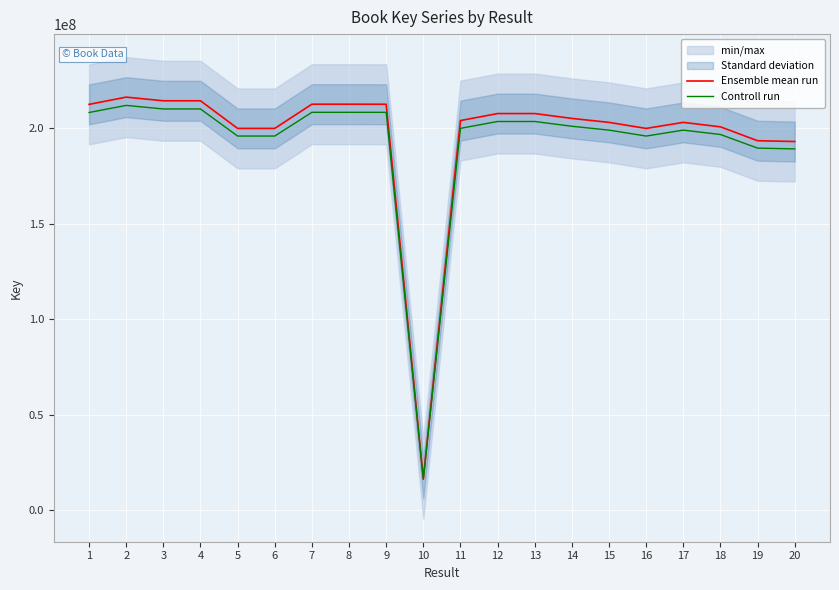

What is the value of the Ensemble mean run point at the 19th from the left?

193502128.0